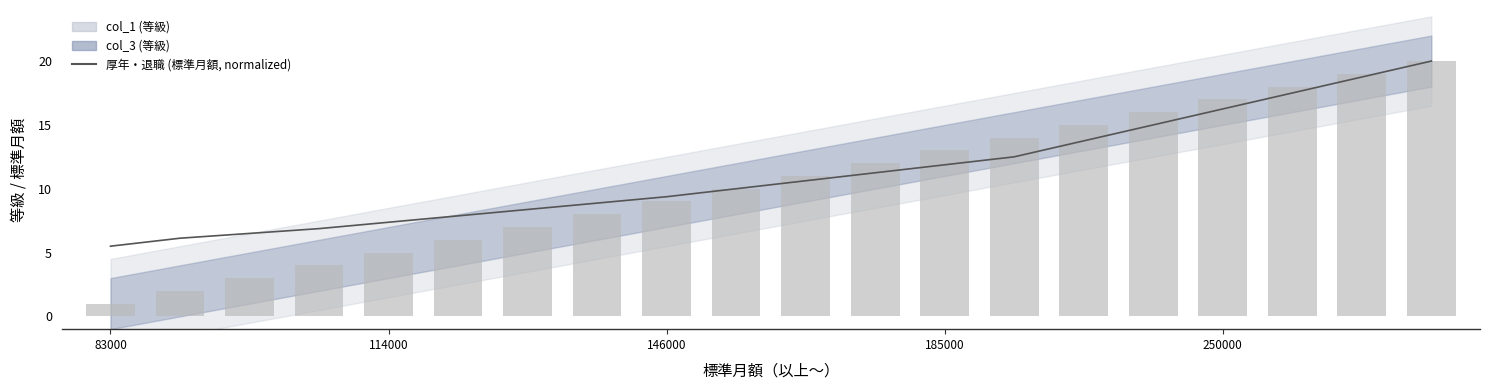

What is the change in value from 8 to 18?

+9.4